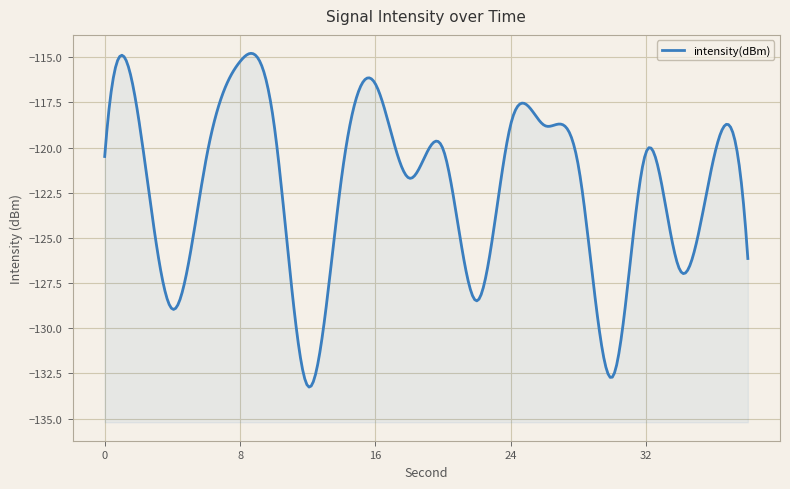

True or false: there are more than 1 points higher than both neighbors.

True